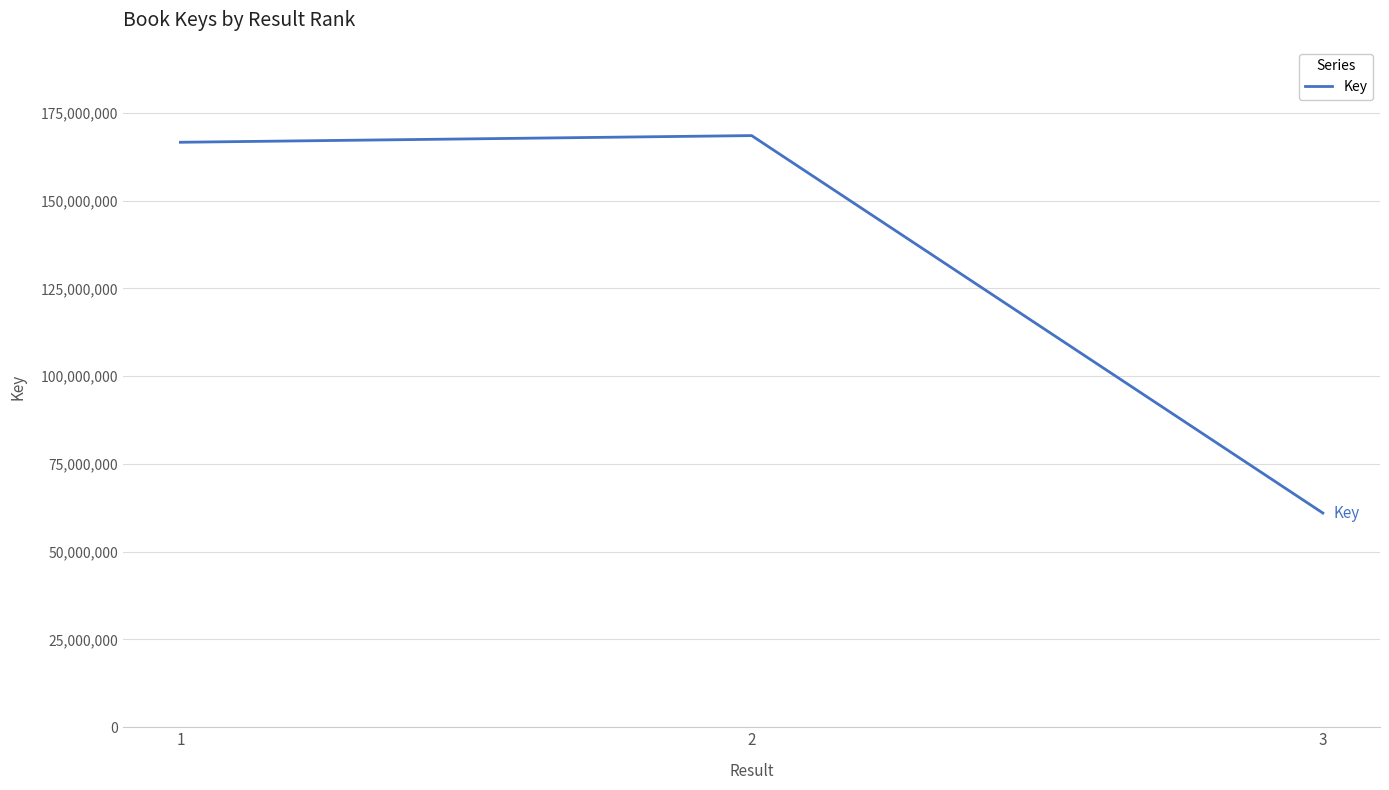

How many values are below 166585449?

1